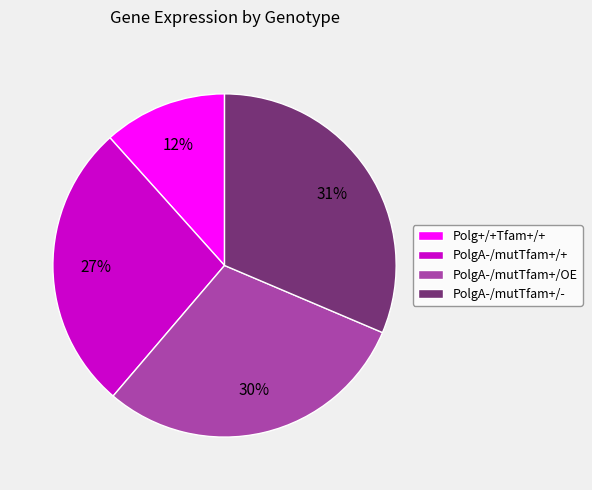

Do PolgA-/mutTfam+/- and PolgA-/mutTfam+/OE together represent more than half of the pie?

Yes